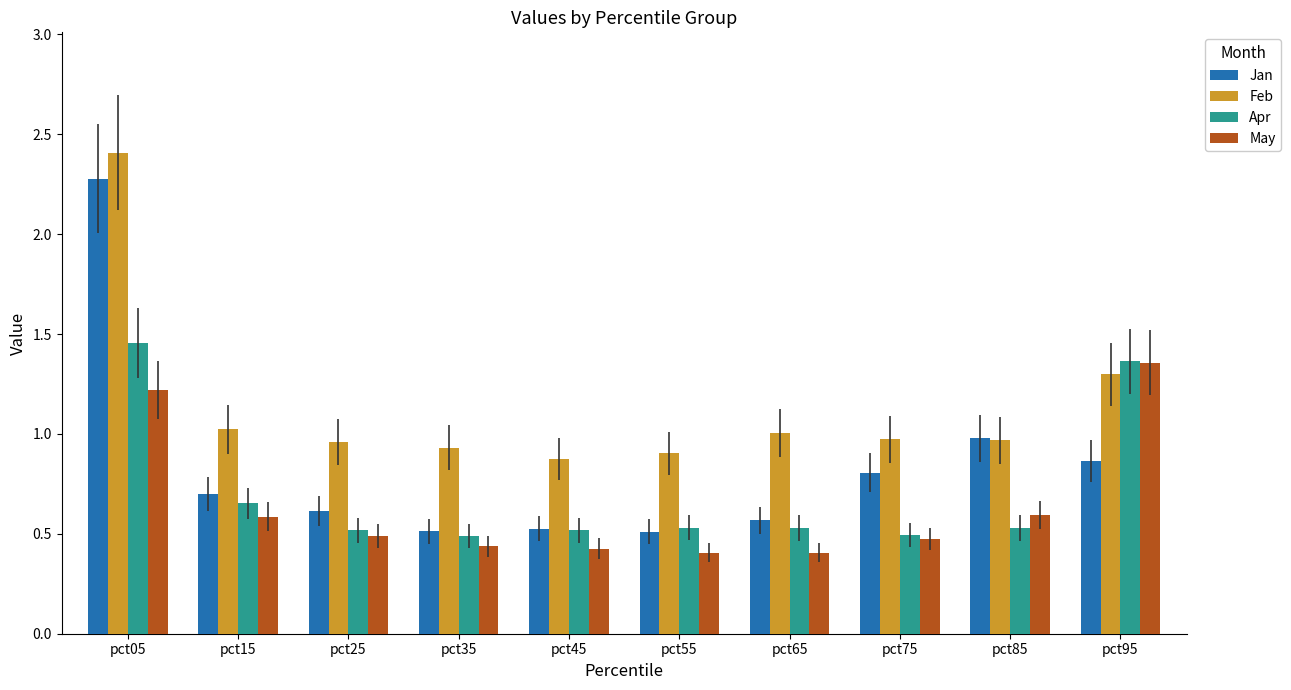

Which series changed the most between pct65 and pct75?

Jan